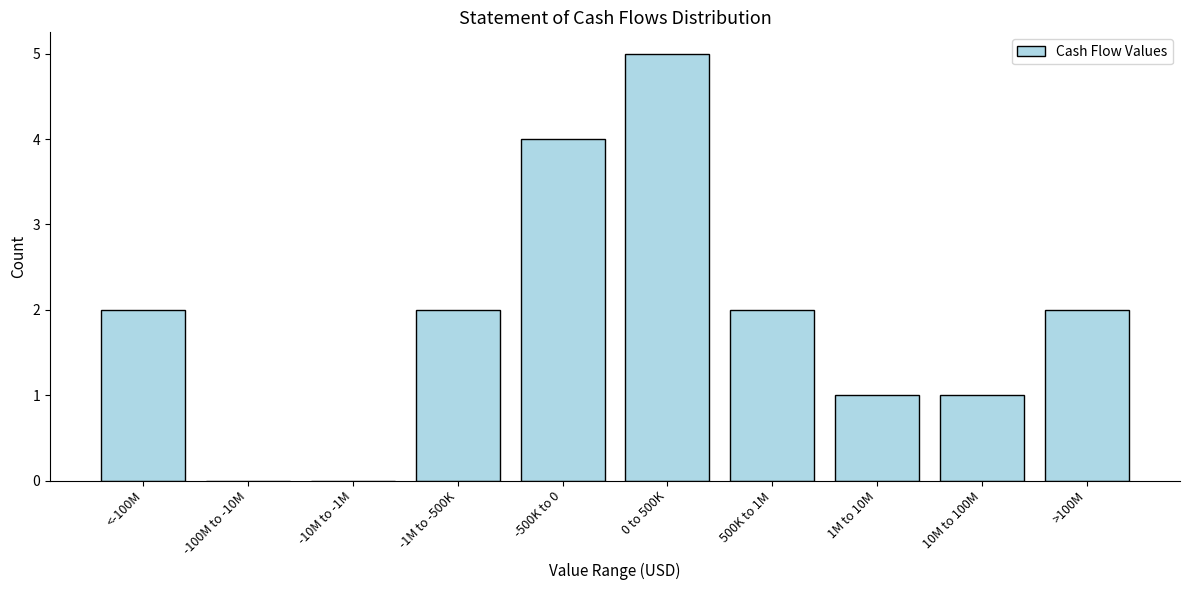

Reading left to right, what are all the values shown in this chart?

<-100M=2	-100M to -10M=0	-10M to -1M=0	-1M to -500K=2	-500K to 0=4	0 to 500K=5	500K to 1M=2	1M to 10M=1	10M to 100M=1	>100M=2